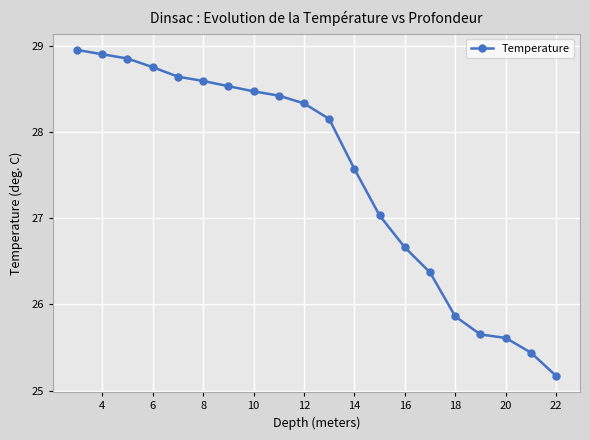

Count the number of data series in this chart.

1